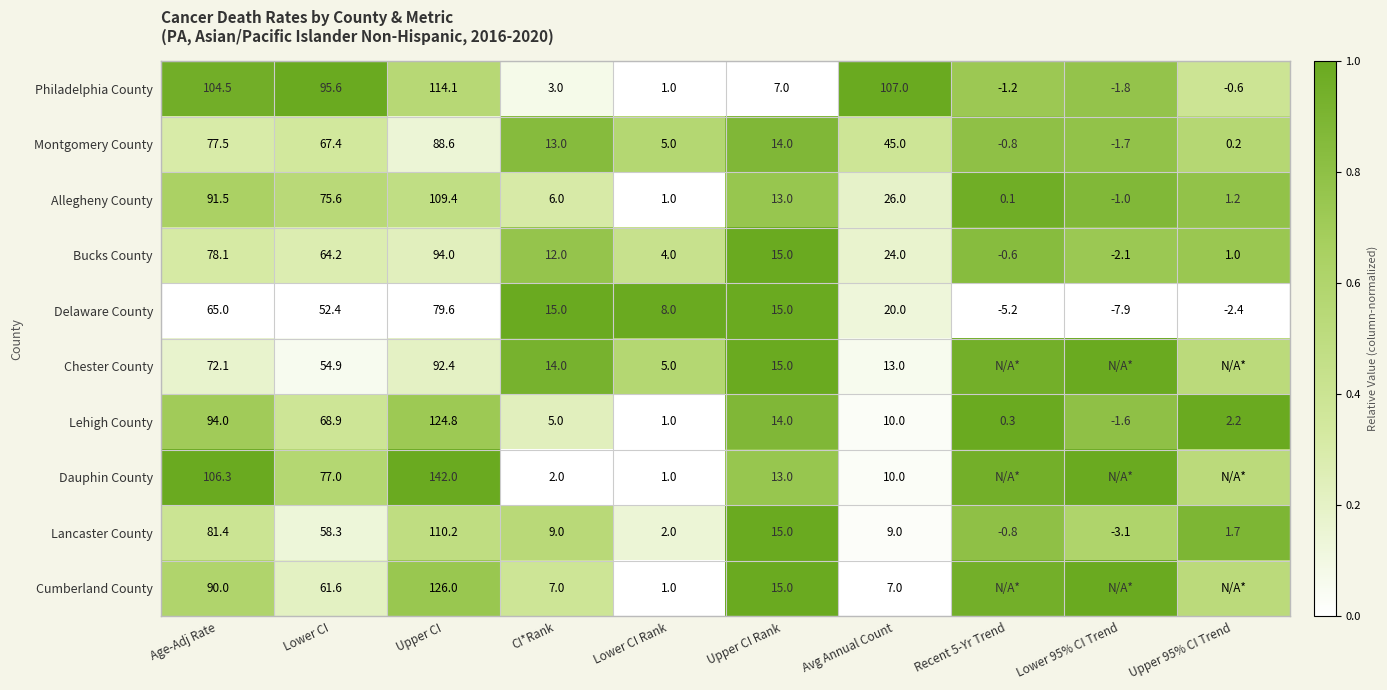

Which category has the highest value in the Bucks County series?

Upper CI